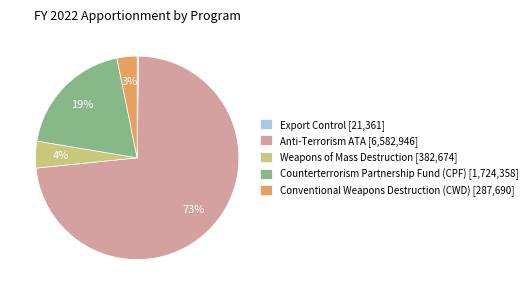

What is the ratio of the value at Weapons of Mass Destruction to the value at Counterterrorism Partnership Fund (CPF)?

0.2